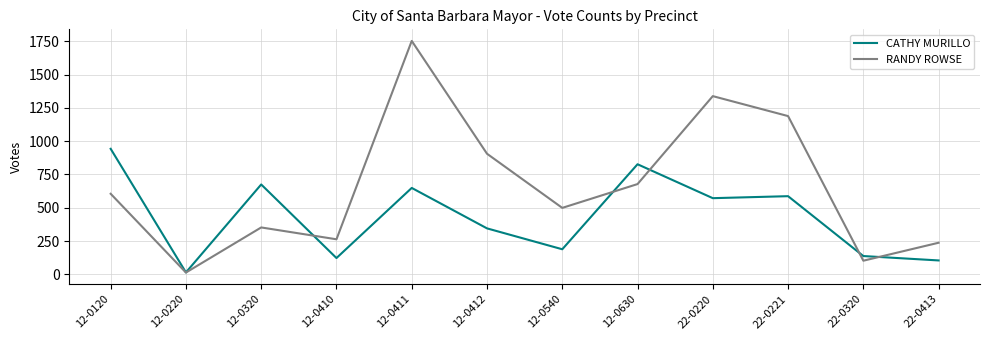

Rank the categories by RANDY ROWSE value from highest to lowest.

12-0411, 22-0220, 22-0221, 12-0412, 12-0630, 12-0120, 12-0540, 12-0320, 12-0410, 22-0413, 22-0320, 12-0220